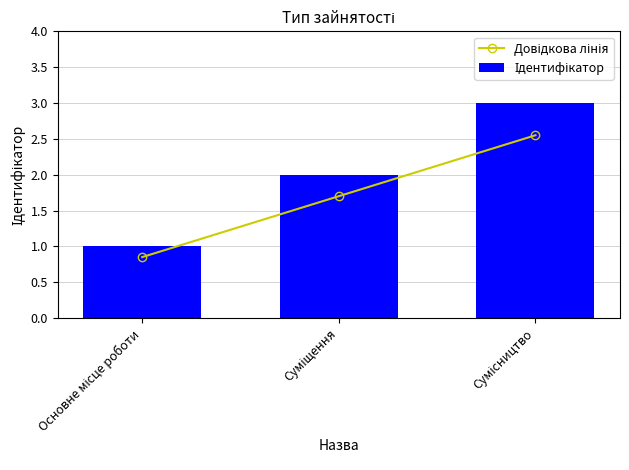

What is the average value of the Ідентифікатор series?

2.0